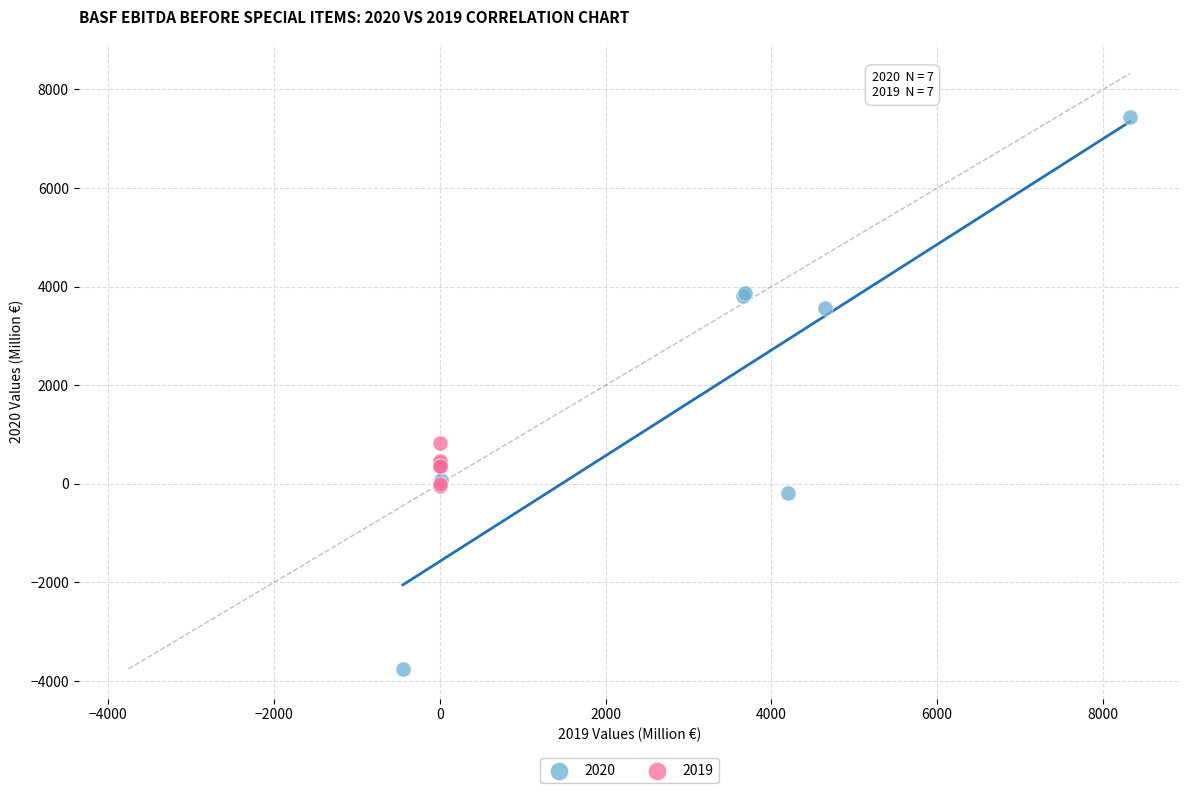

Which series contains the lowest Y value?

2020